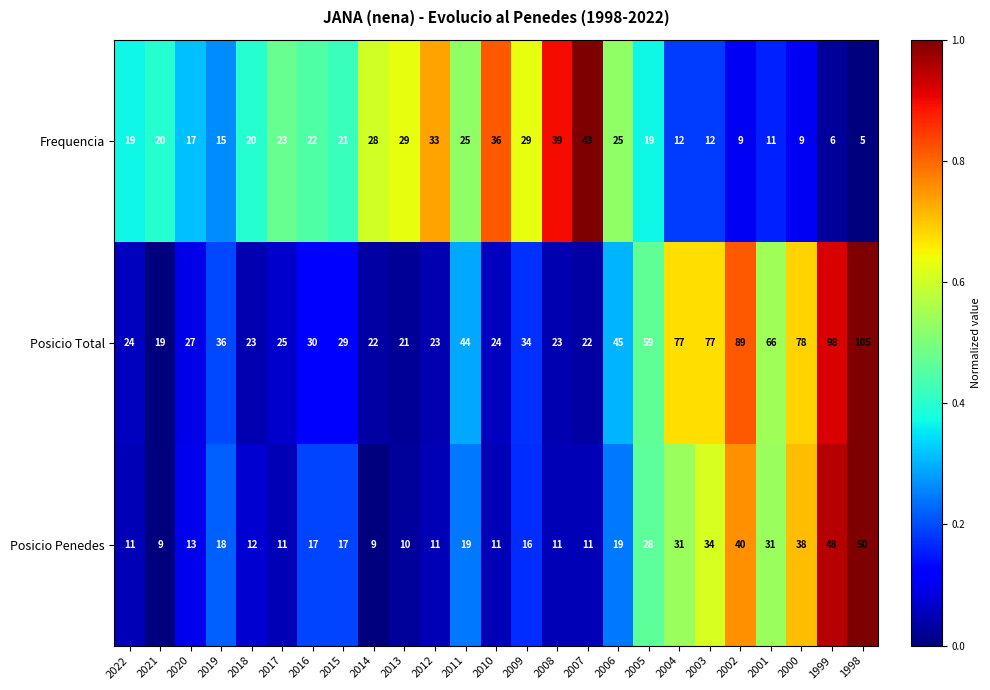

What is the difference between the highest and lowest values at 2014?

19